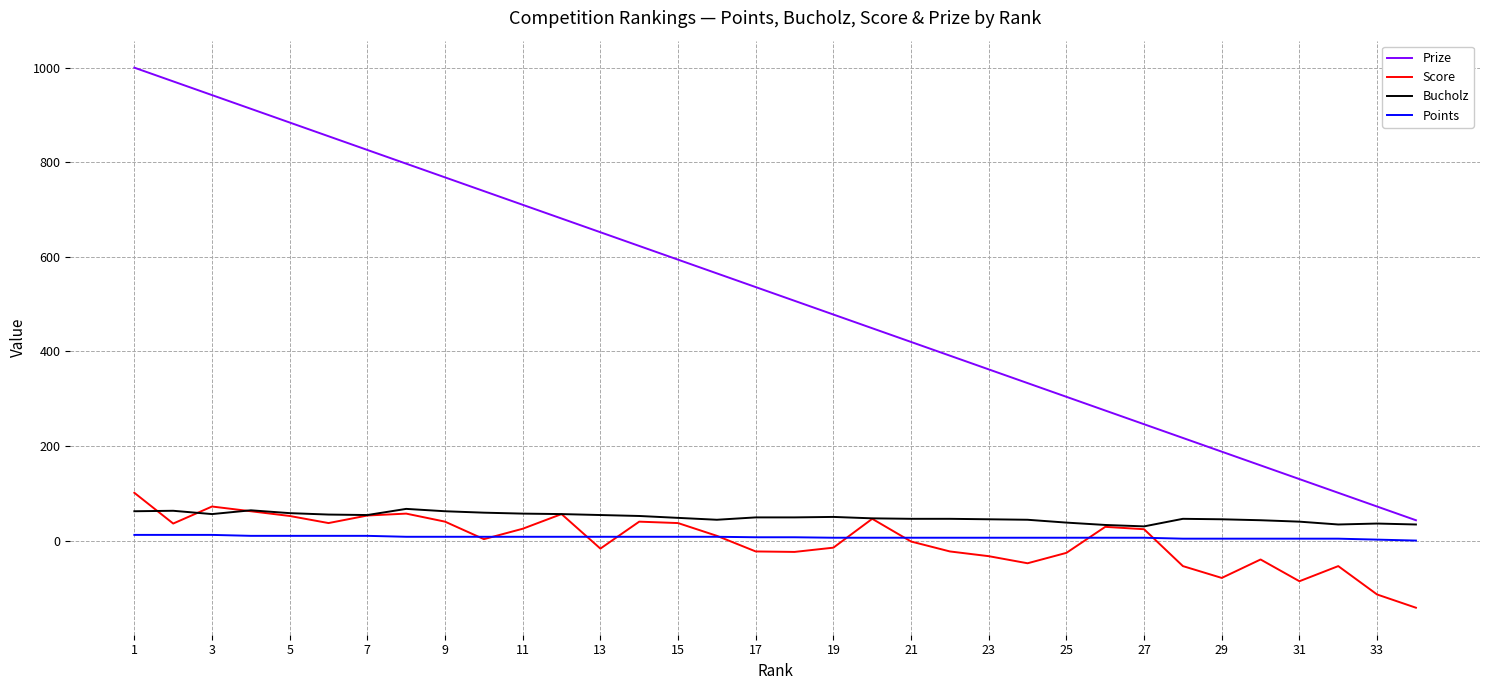

Which series has the largest total across all categories?

Prize